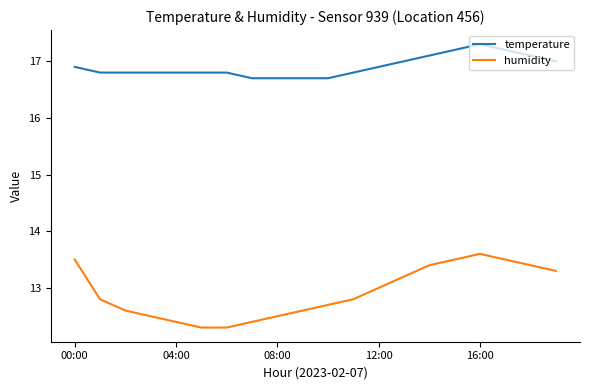

What is the minimum value for humidity?

12.3